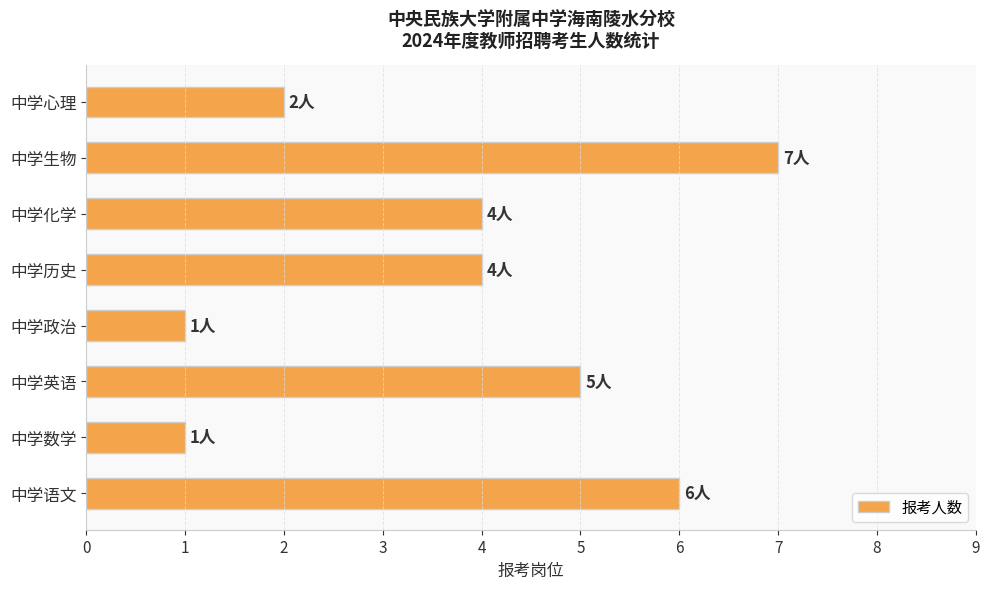

True or false: the data shows 2 at 中学心理.

True